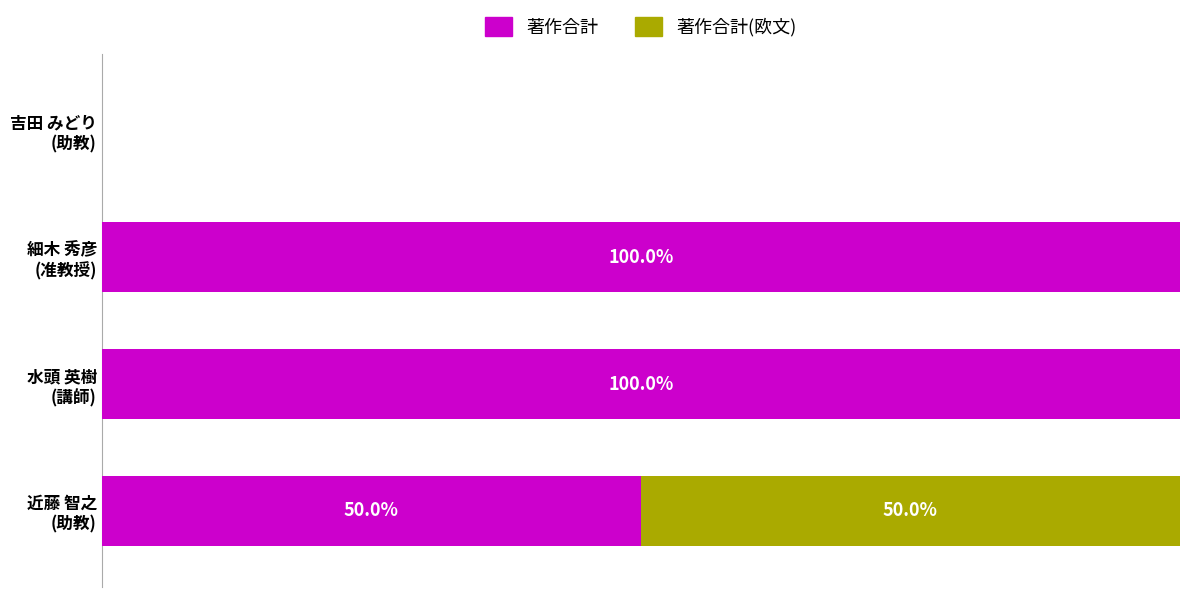

Reading left to right, what are all the values shown in this chart?

著作合計: 0=50	20=100	40=100	60=0
著作合計(欧文): 0=50	20=0	40=0	60=0